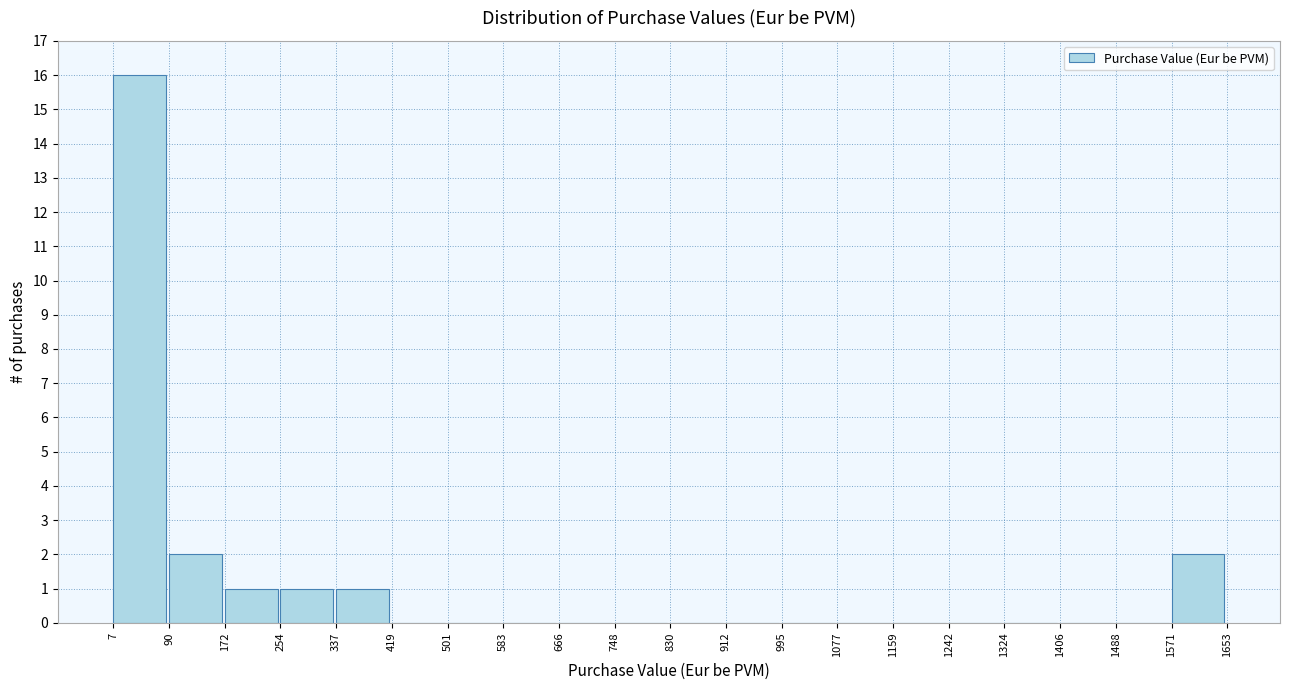

Reading left to right, transcribe this chart: for each bar, give the range it covers on the x-axis and its height. The values are not printed on the chart, so give them approximately, as read against the axis.

7 to 90: 16
90 to 172: 2
172 to 254: 1
254 to 337: 1
337 to 419: 1
419 to 501: 0
501 to 583: 0
583 to 666: 0
666 to 748: 0
748 to 830: 0
830 to 912: 0
912 to 995: 0
995 to 1077: 0
1077 to 1159: 0
1159 to 1242: 0
1242 to 1324: 0
1324 to 1406: 0
1406 to 1488: 0
1488 to 1571: 0
1571 to 1653: 2